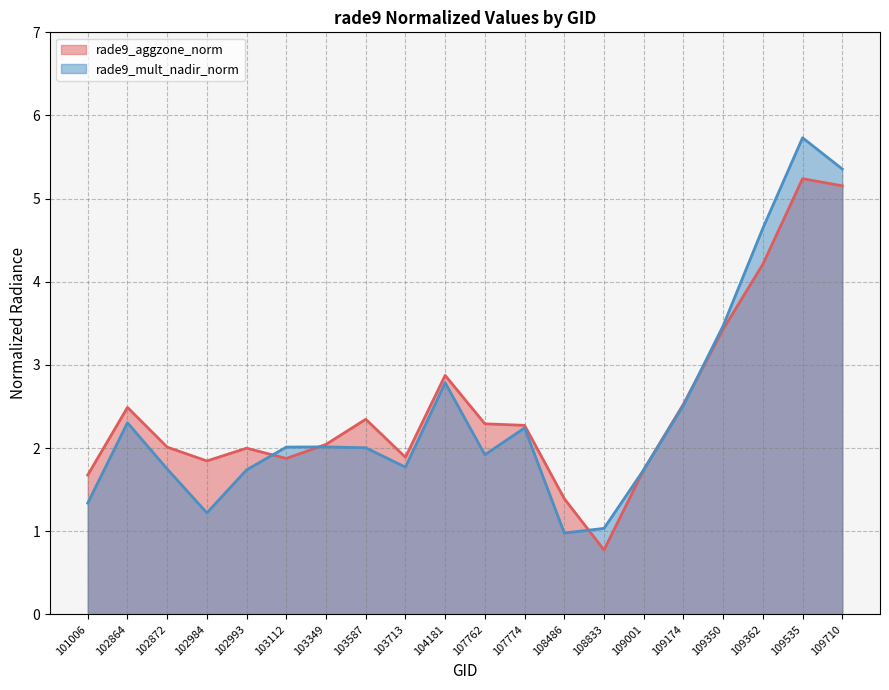

What is the sum of all rade9_aggzone_norm values?

50.1